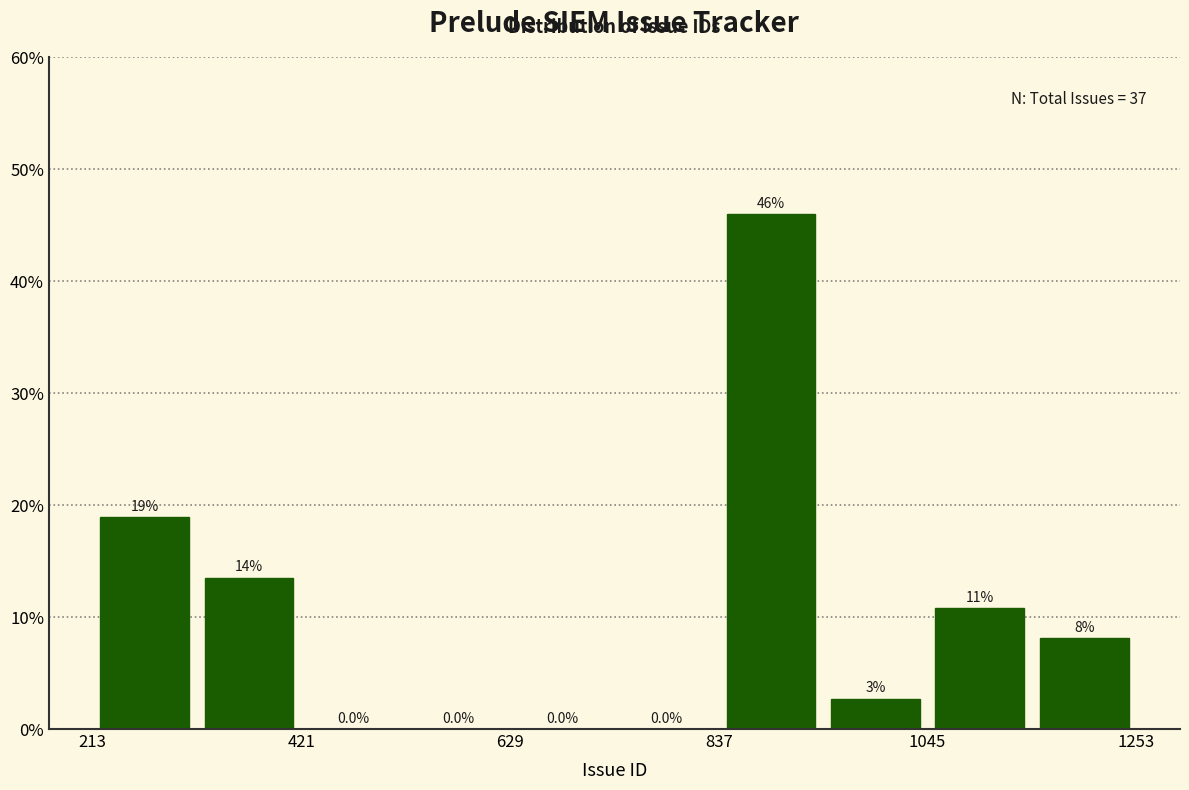

Read against the x-axis, roughly where is the centre of the tallest bar?

900